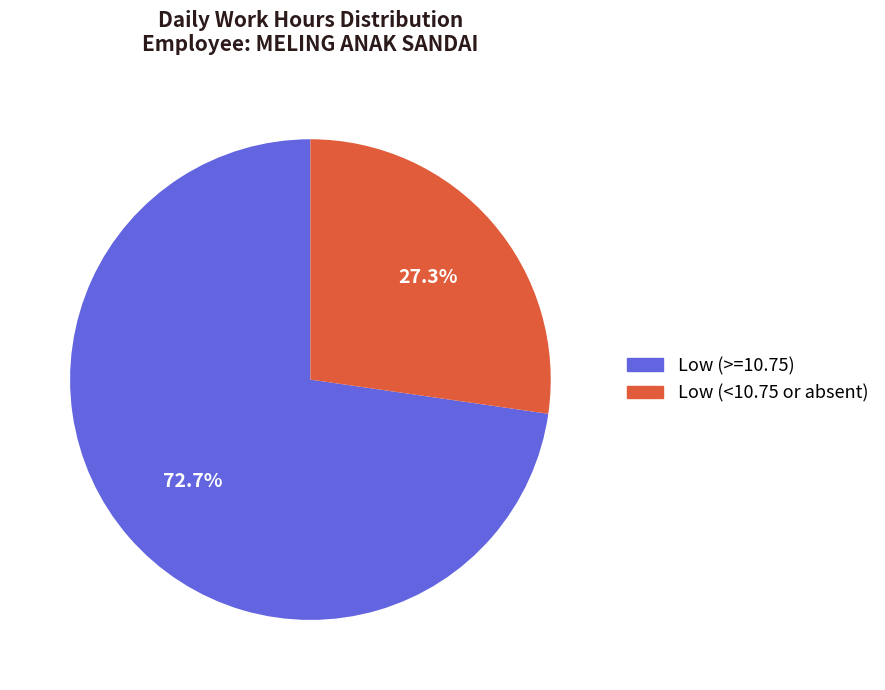

Count the number of slices in the pie.

2